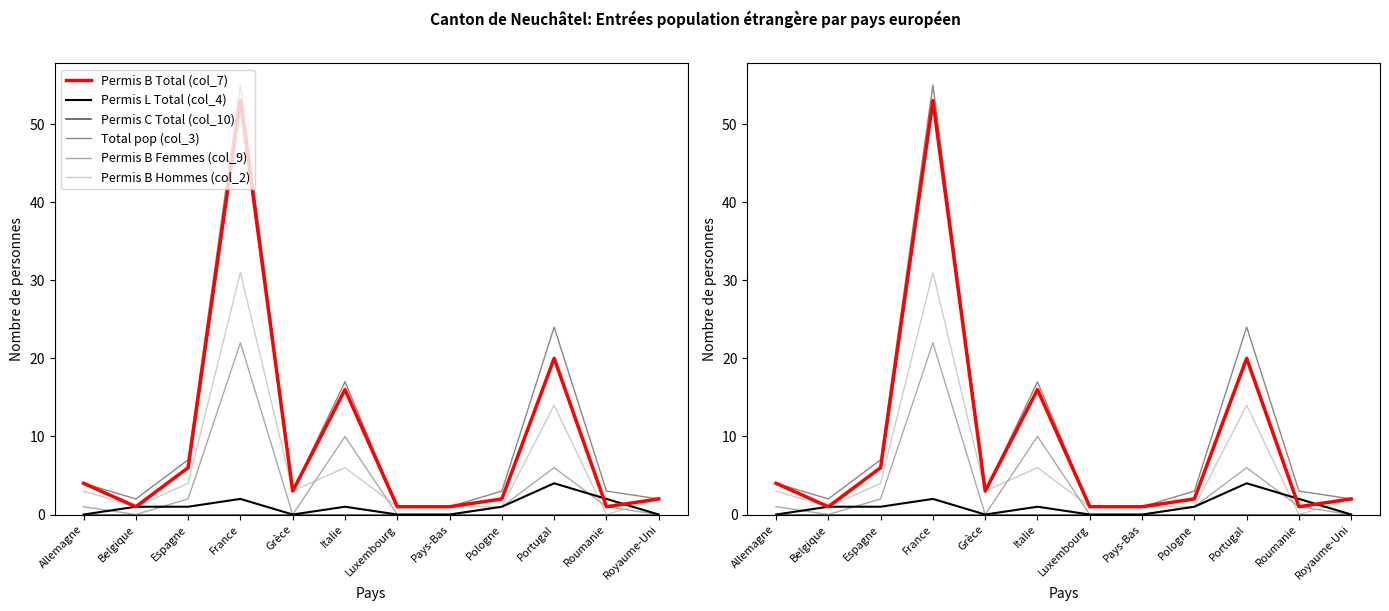

What is the spread (max minus min) of values at Pays-Bas?

1